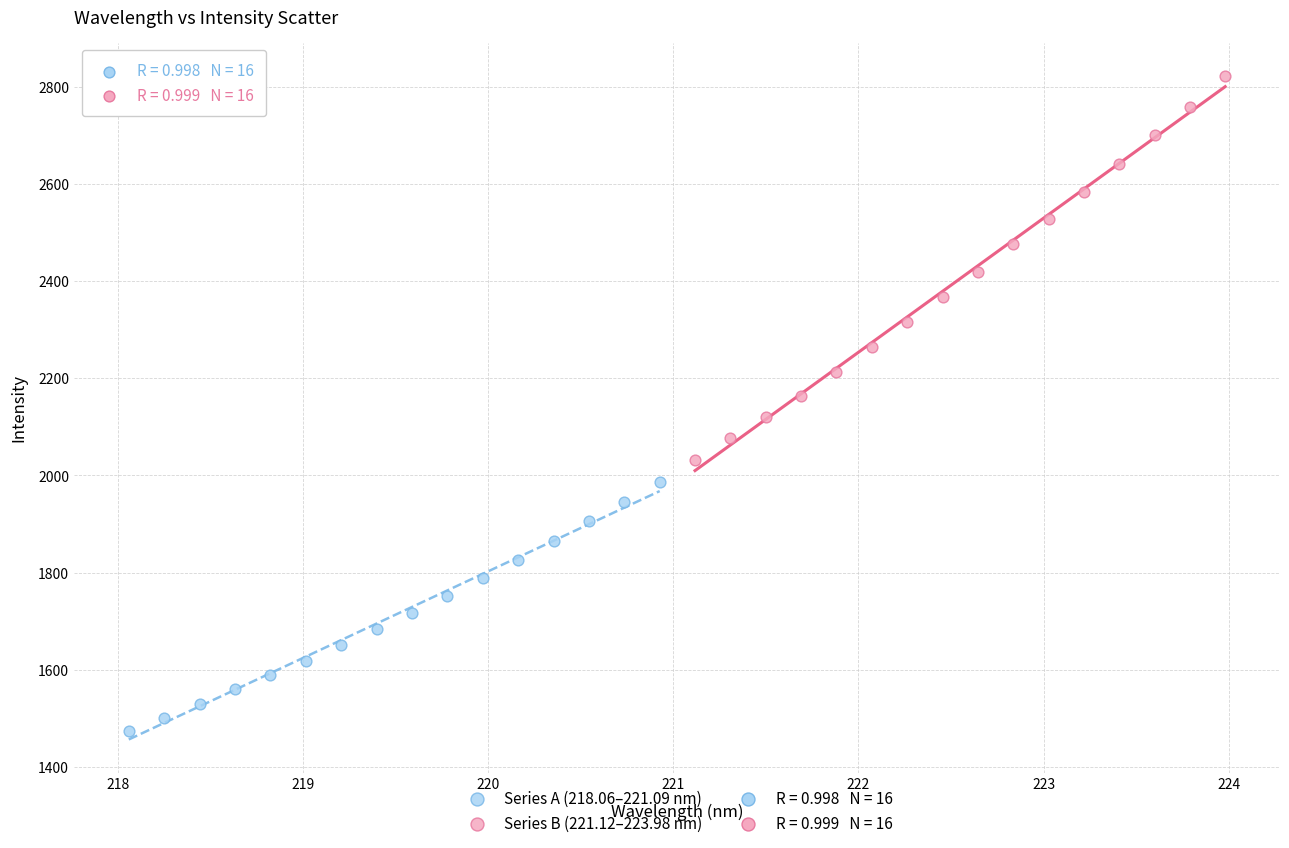

Which series has the largest Y range (max minus min)?

Series B (221.12–223.98 nm)